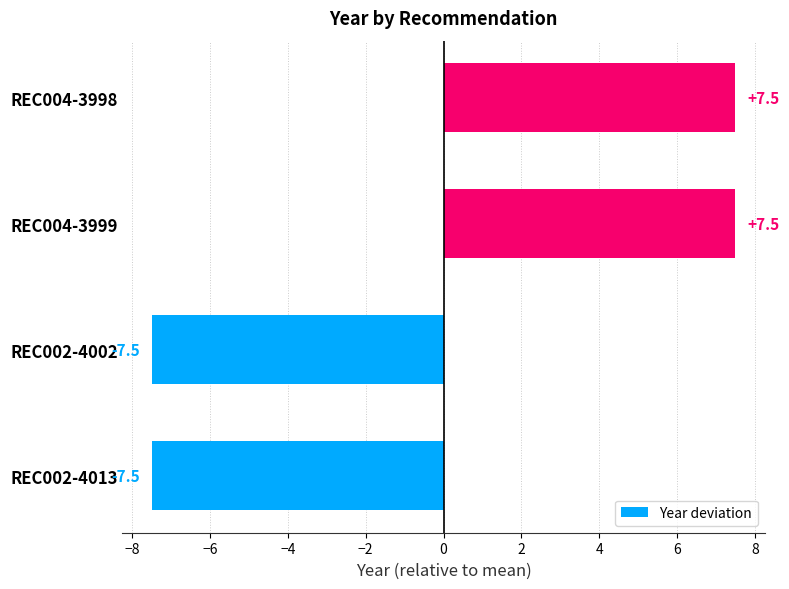

What is the maximum value shown in the chart?

7.5